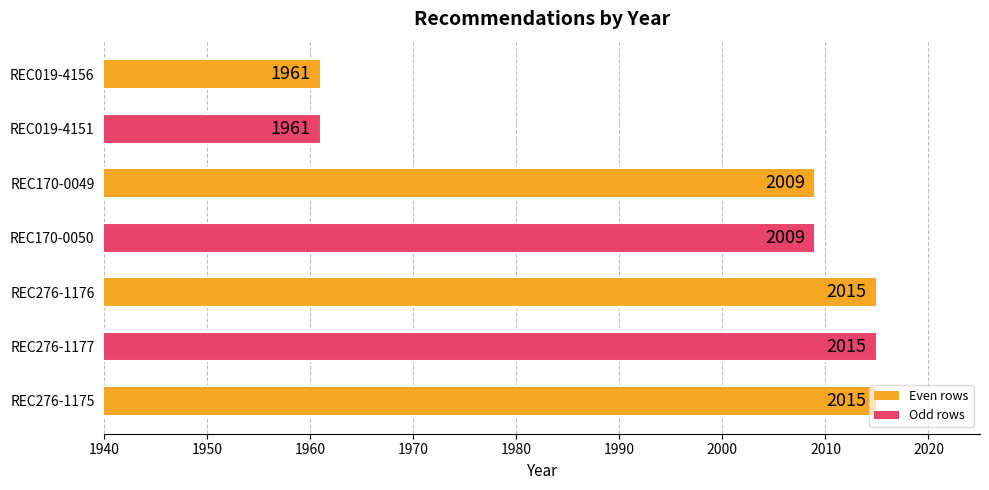

What is the smallest value displayed?

1961